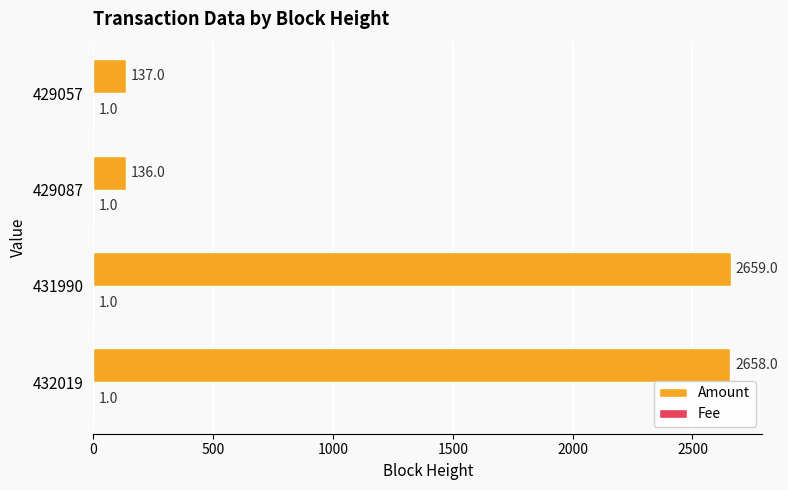

Which series has the largest range (max minus min)?

Amount